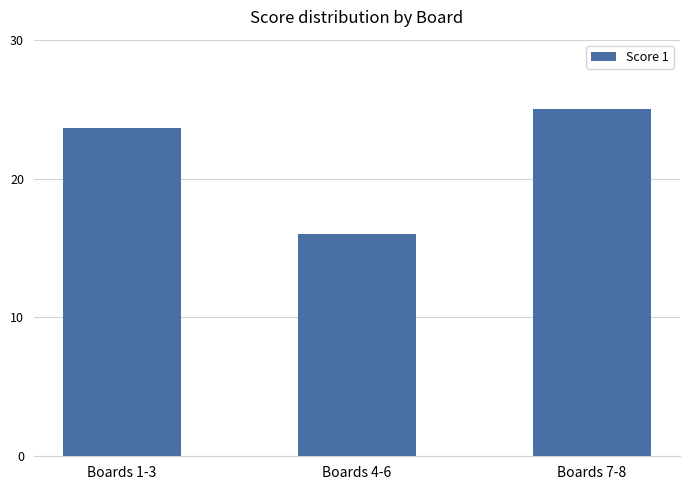

What is the difference between the maximum and minimum values?

9.0